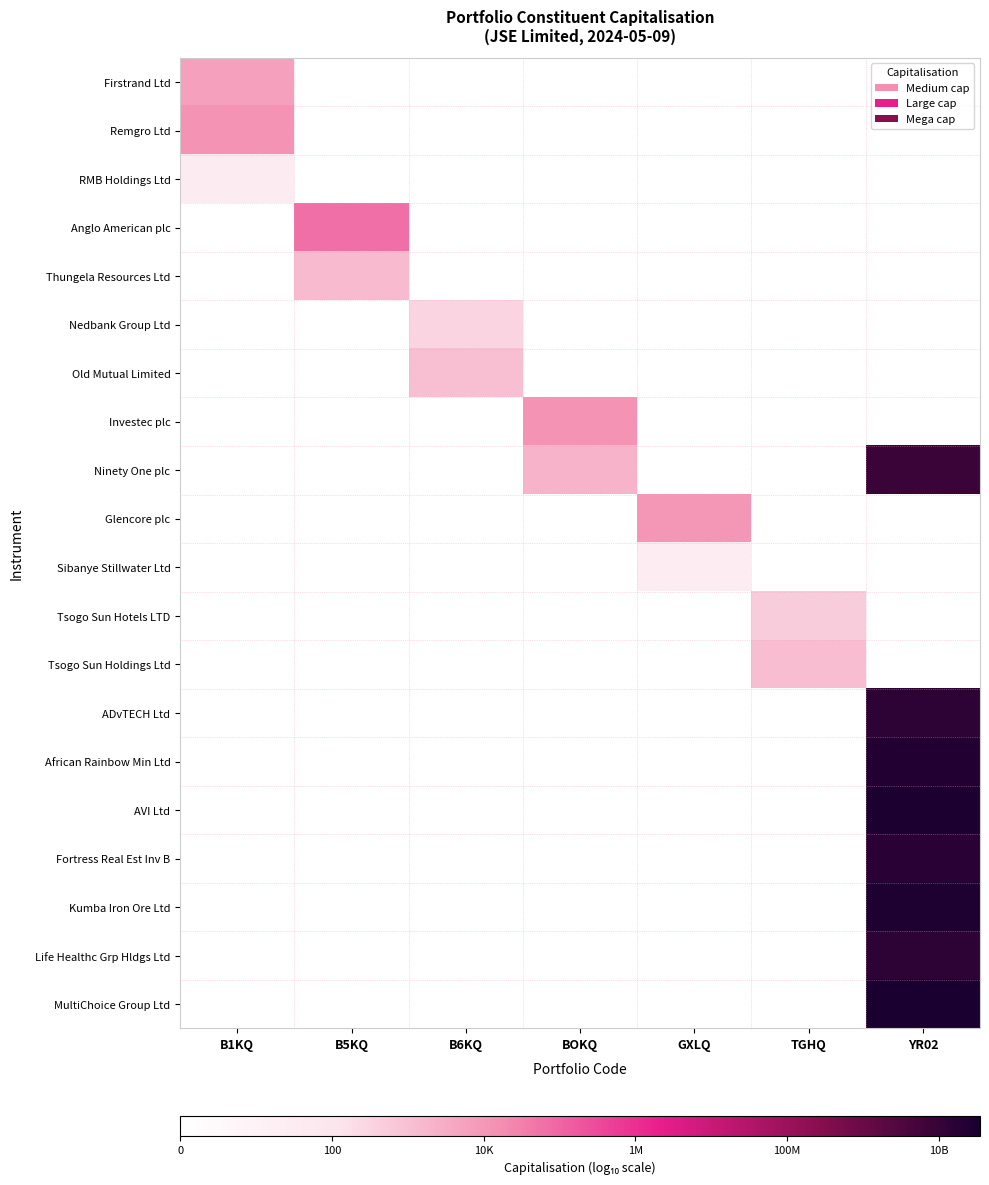

Which has a higher value, TGHQ or B6KQ?

TGHQ